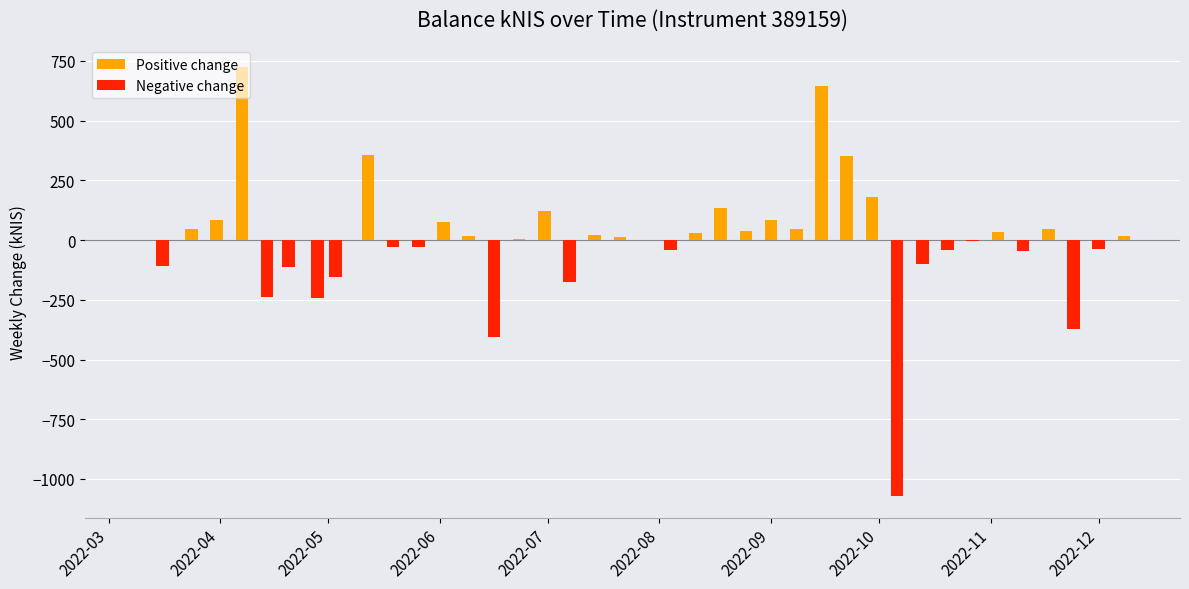

What is the difference between the maximum and minimum values in the Positive change series?

725.1